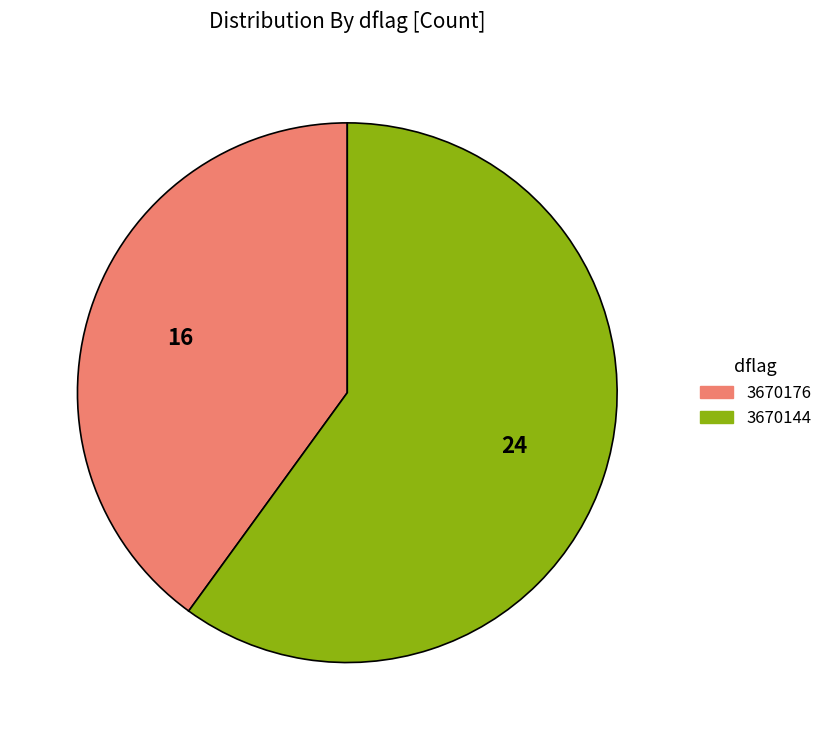

How many slices are in this pie chart?

2